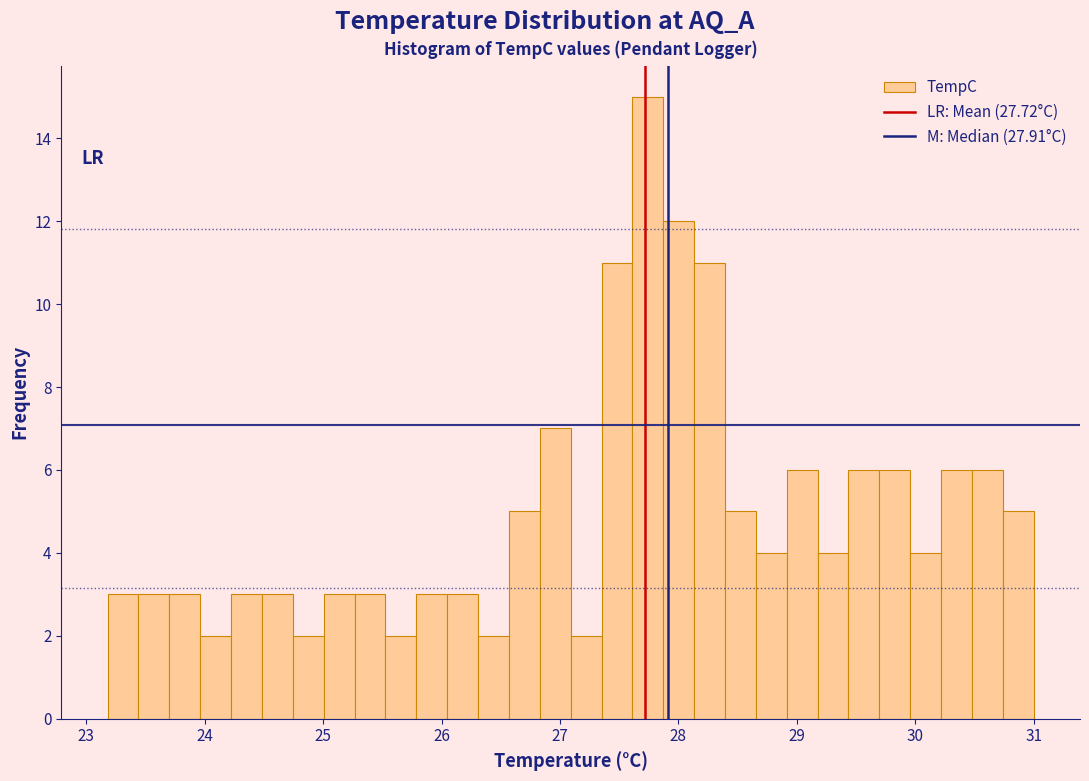

Read against the x-axis, roughly where is the centre of the tallest bar?

27.7